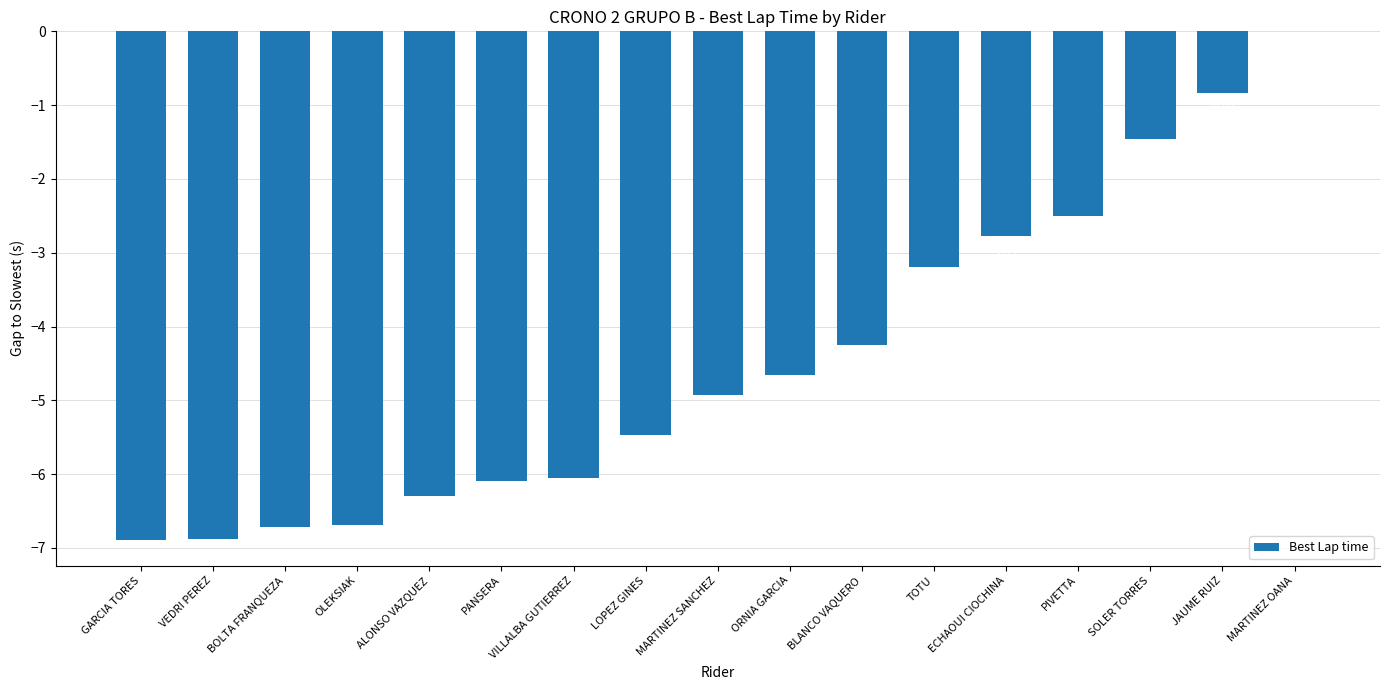

How many data points does each series have?

17